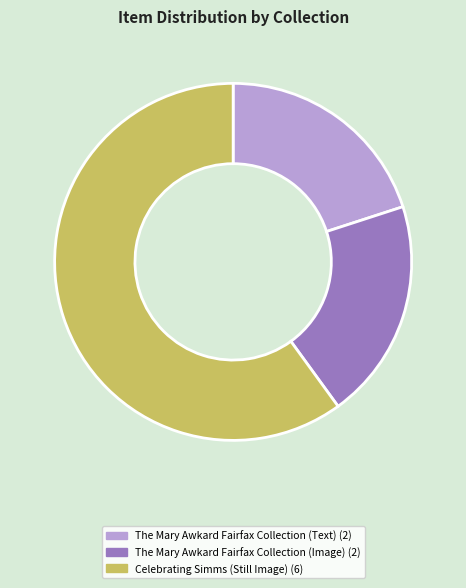

Which has a higher value, The Mary Awkard Fairfax Collection (Text) (2) or Celebrating Simms (Still Image) (6)?

Celebrating Simms (Still Image) (6)